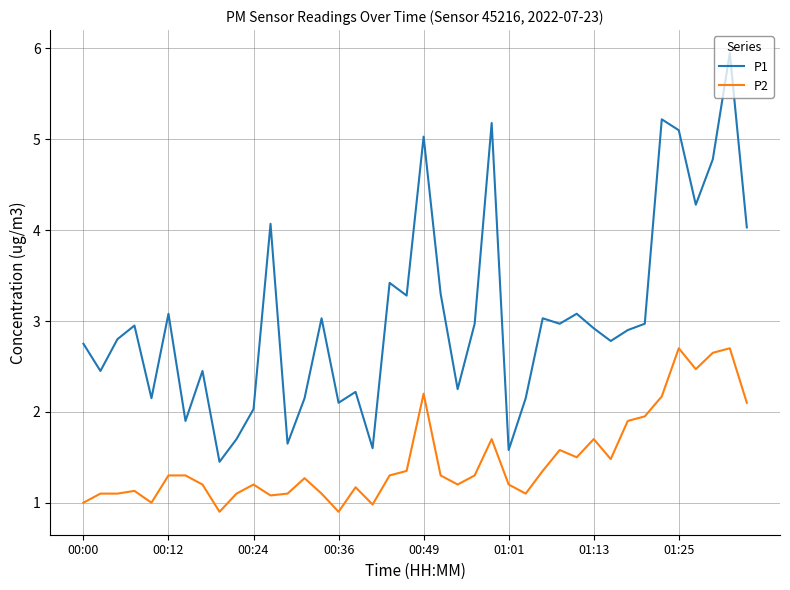

Rank the series by their average value, from highest to lowest.

P1, P2